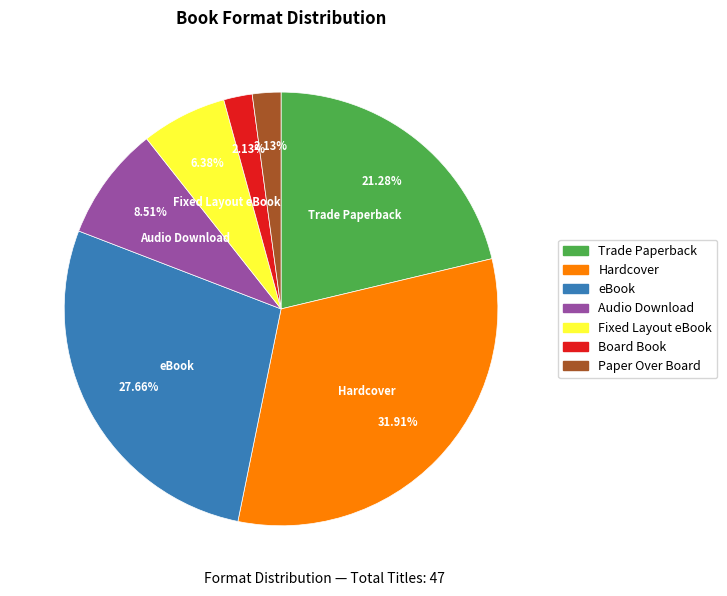

Count the number of slices in the pie.

7